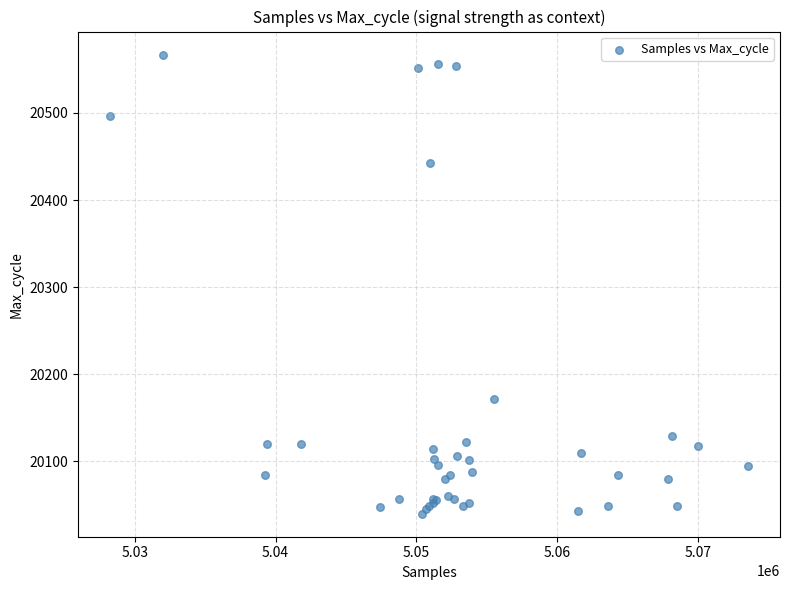

What Y value in the scatter plot is closest to 20303?

20172